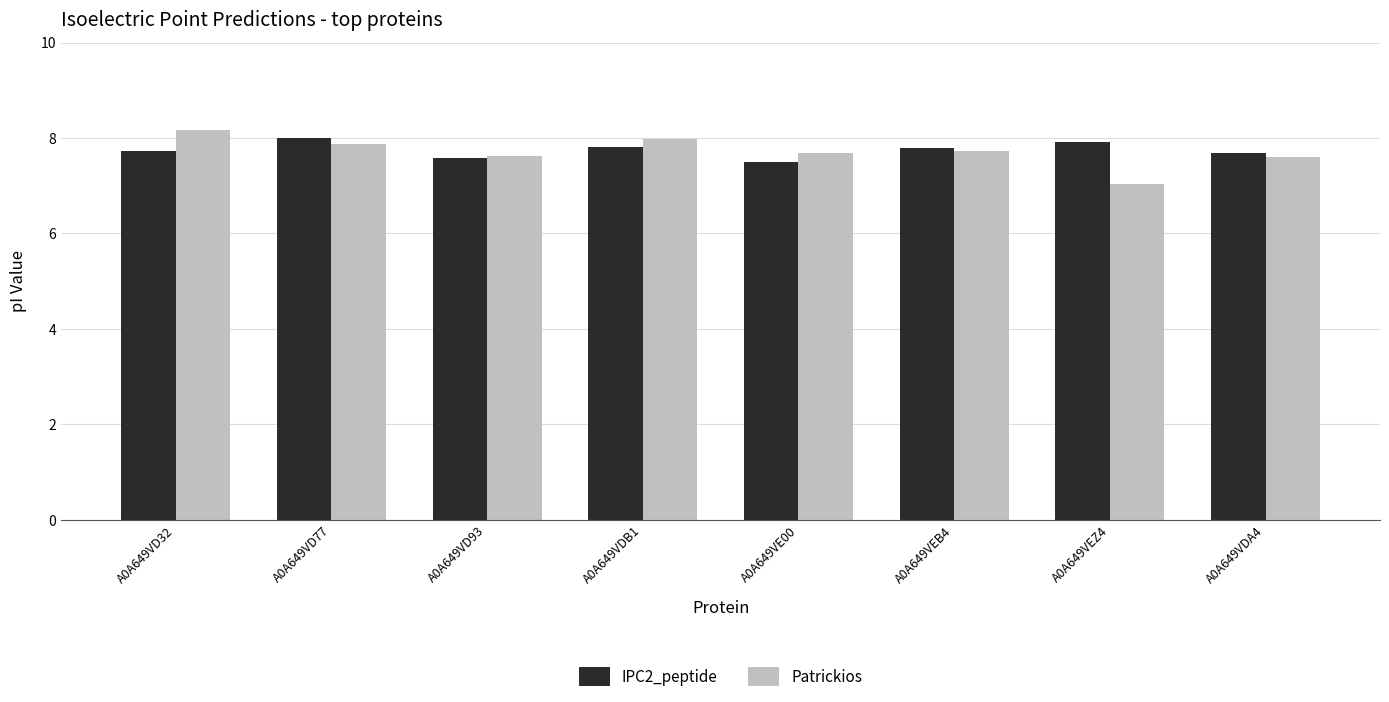

At A0A649VD32, list the series in order from largest to smallest.

Patrickios, IPC2_peptide